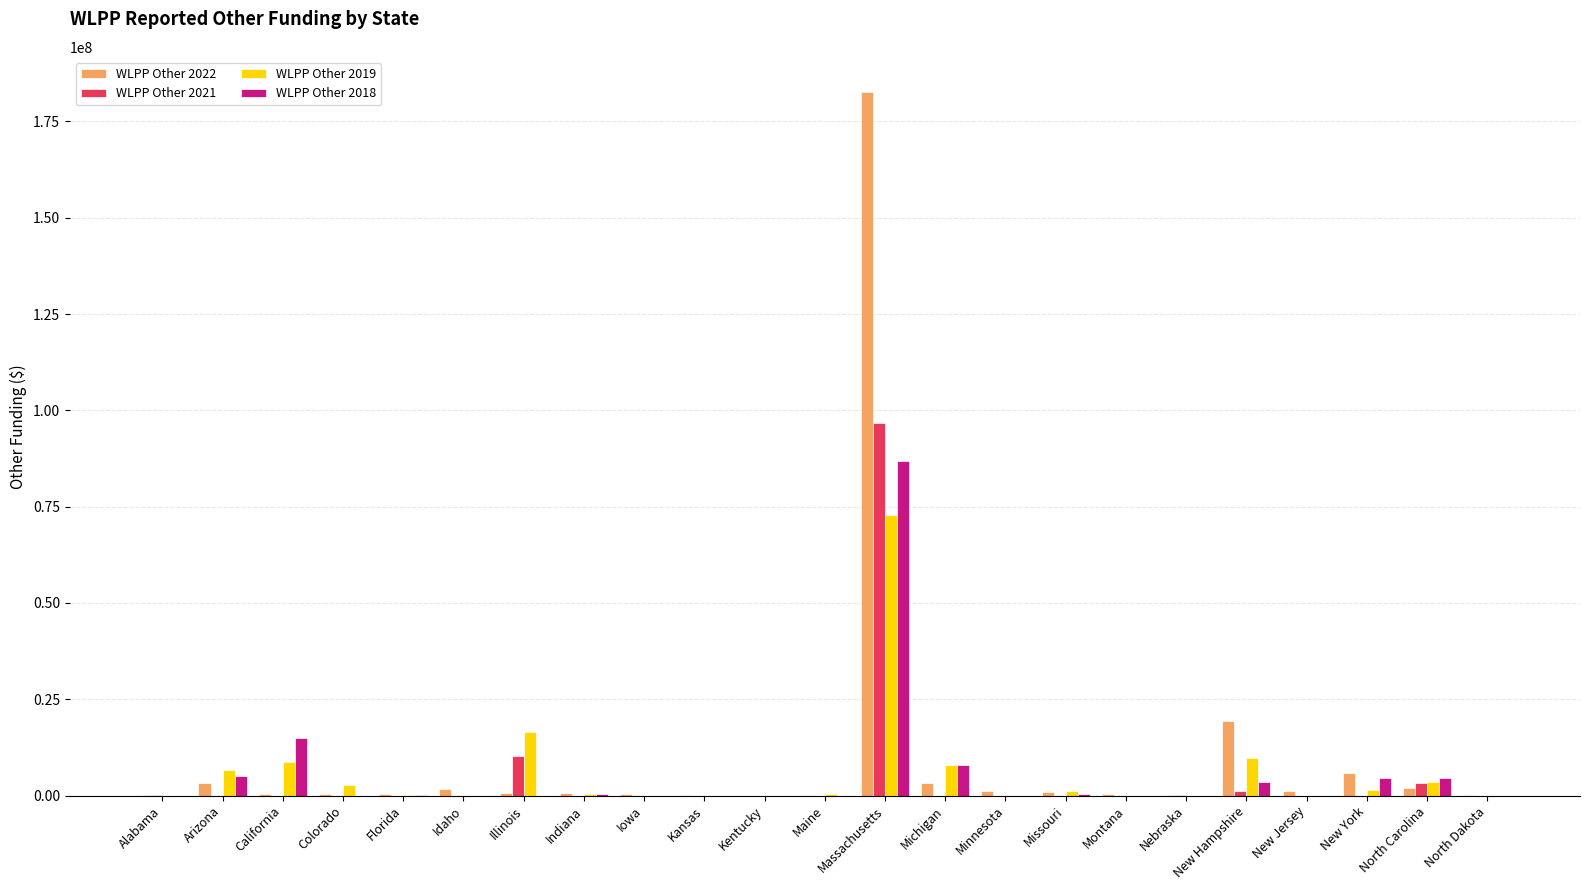

At which category is the sum across all series the highest?

Massachusetts